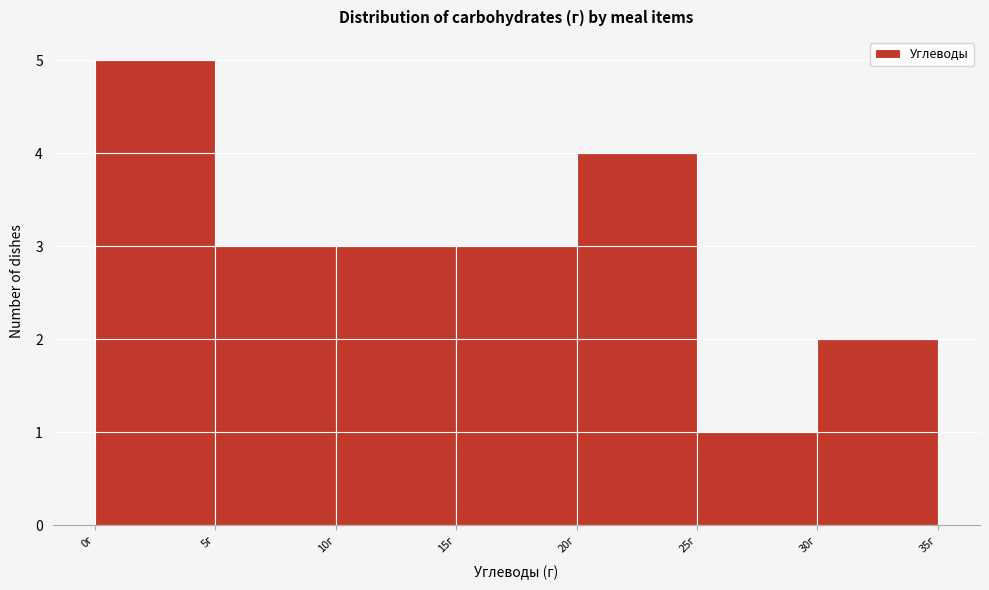

Reading left to right, list every bar in this chart as the range it spans on the x-axis followed by its height. The values are not printed on the chart, so give them approximately, as read against the axis.

0 to 5: 5
5 to 10: 3
10 to 15: 3
15 to 20: 3
20 to 25: 4
25 to 30: 1
30 to 35: 2